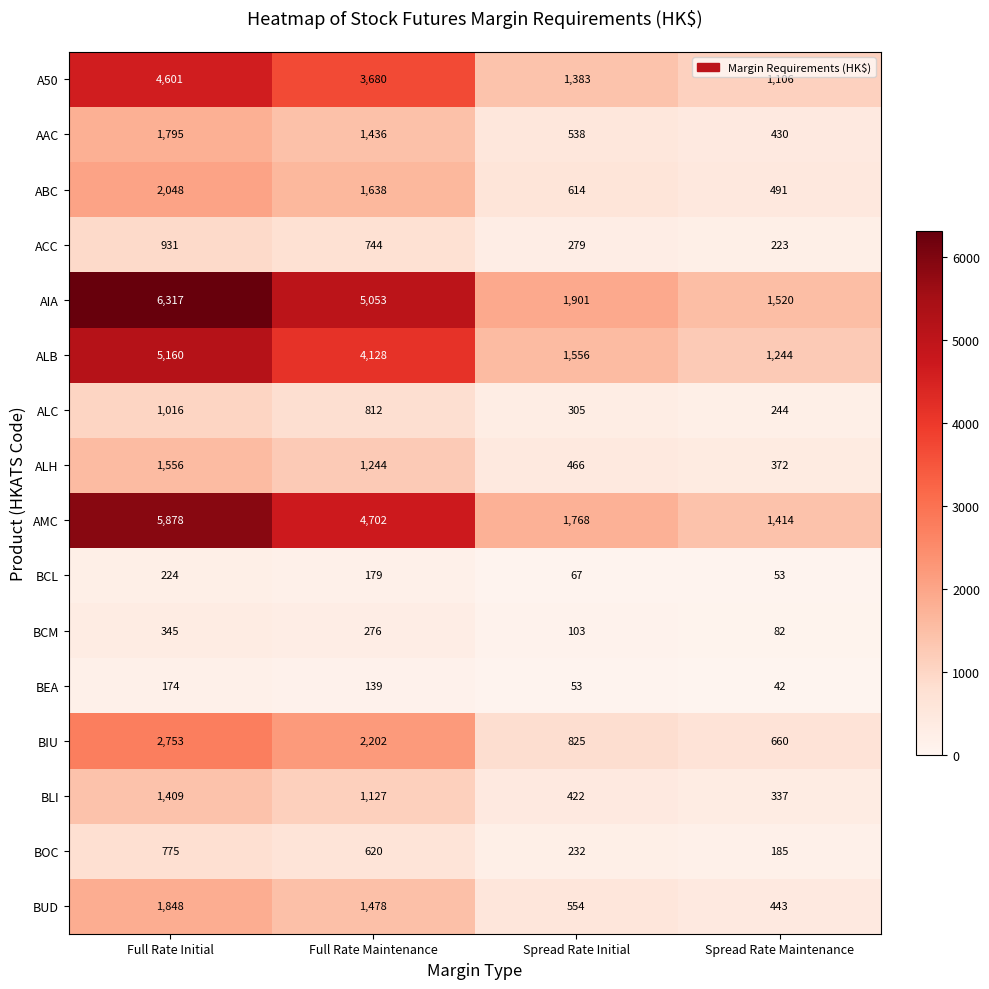

The BOC series shows 95 at Spread Rate Maintenance. True or false?

False